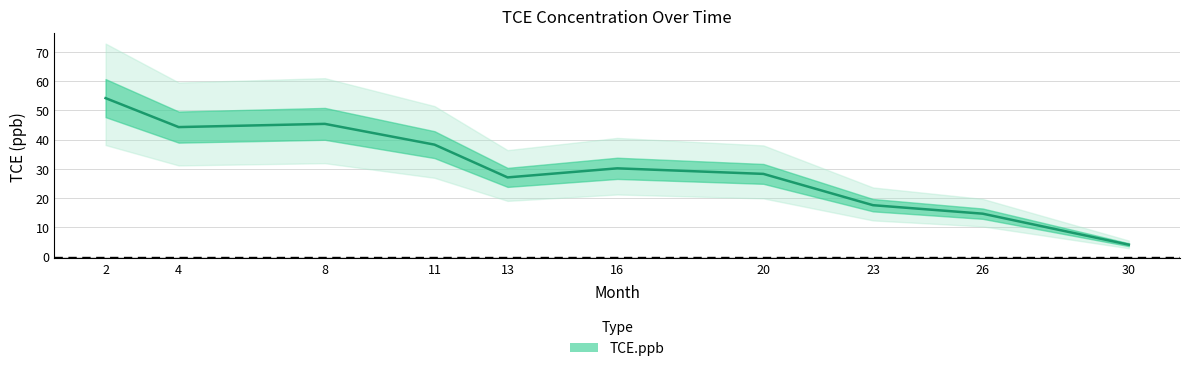

What is the smallest value displayed?

4.1